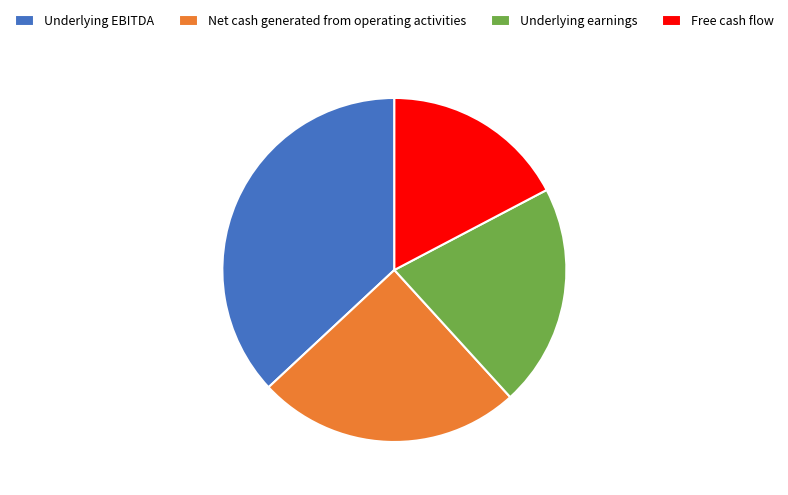

Is Underlying EBITDA the majority of the pie?

No